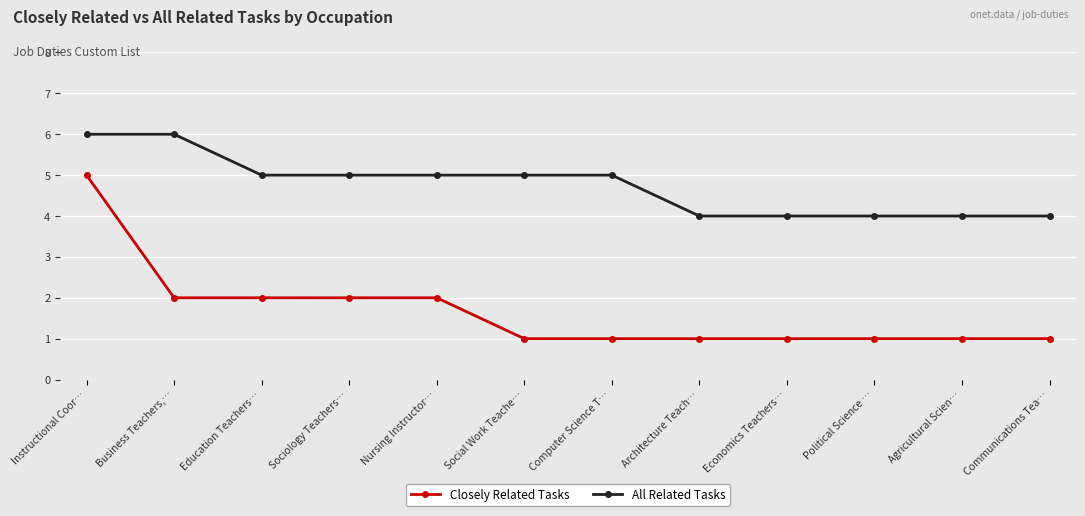

Count the Closely Related Tasks values in the range 1 to 2.

11